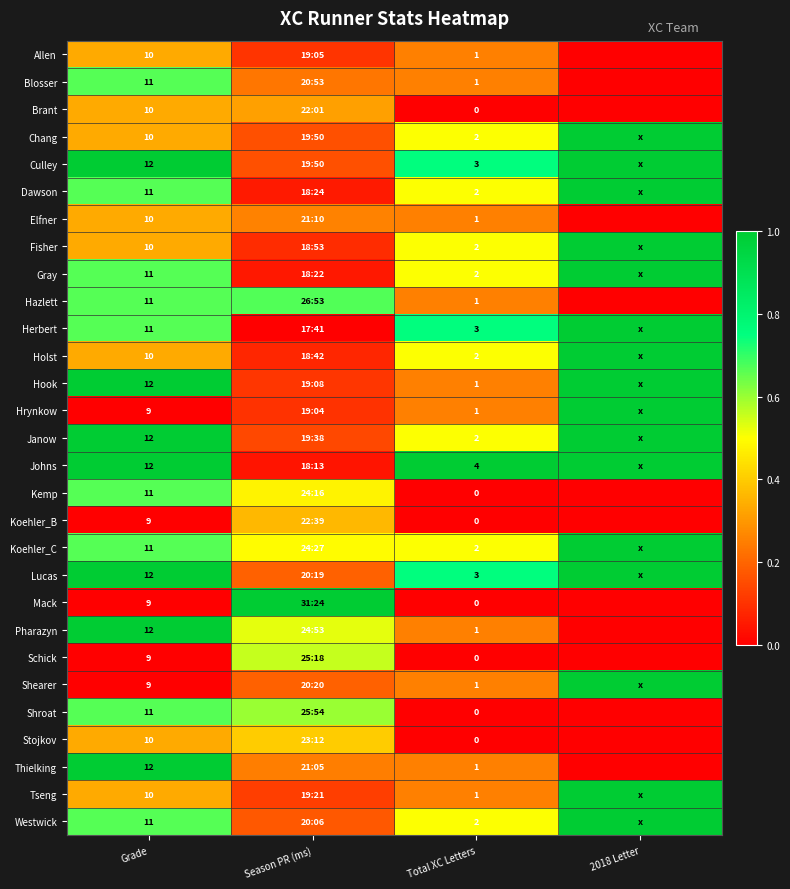

At which category does the chart reach its peak across all series?

2018 Letter